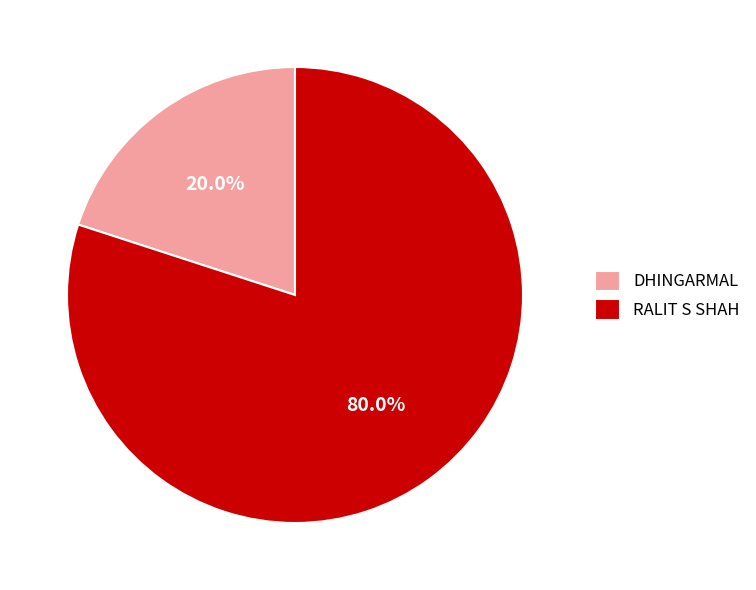

To the nearest percent, what is the difference between the DHINGARMAL and RALIT S SHAH slice percentages?

60%